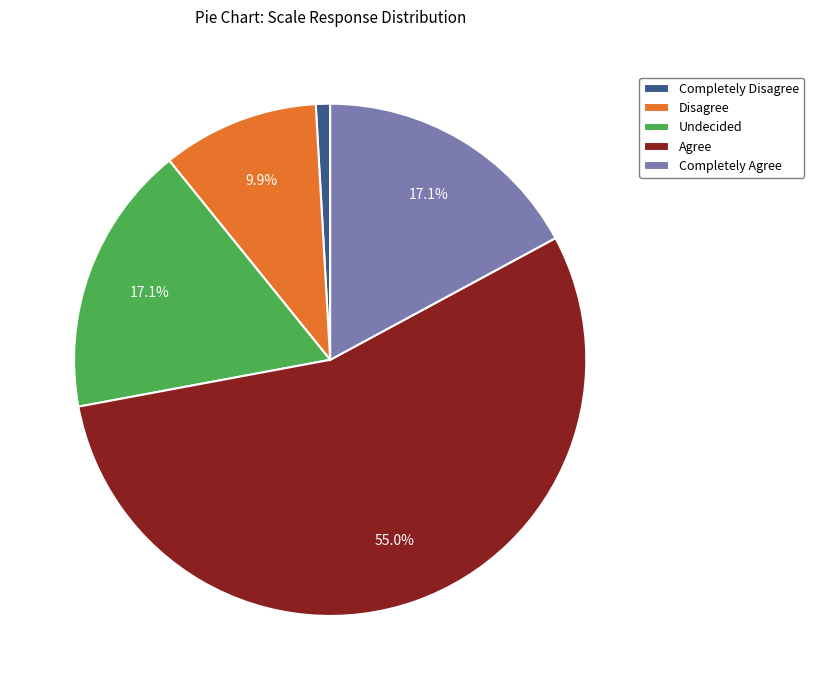

How many slices are in this pie chart?

5